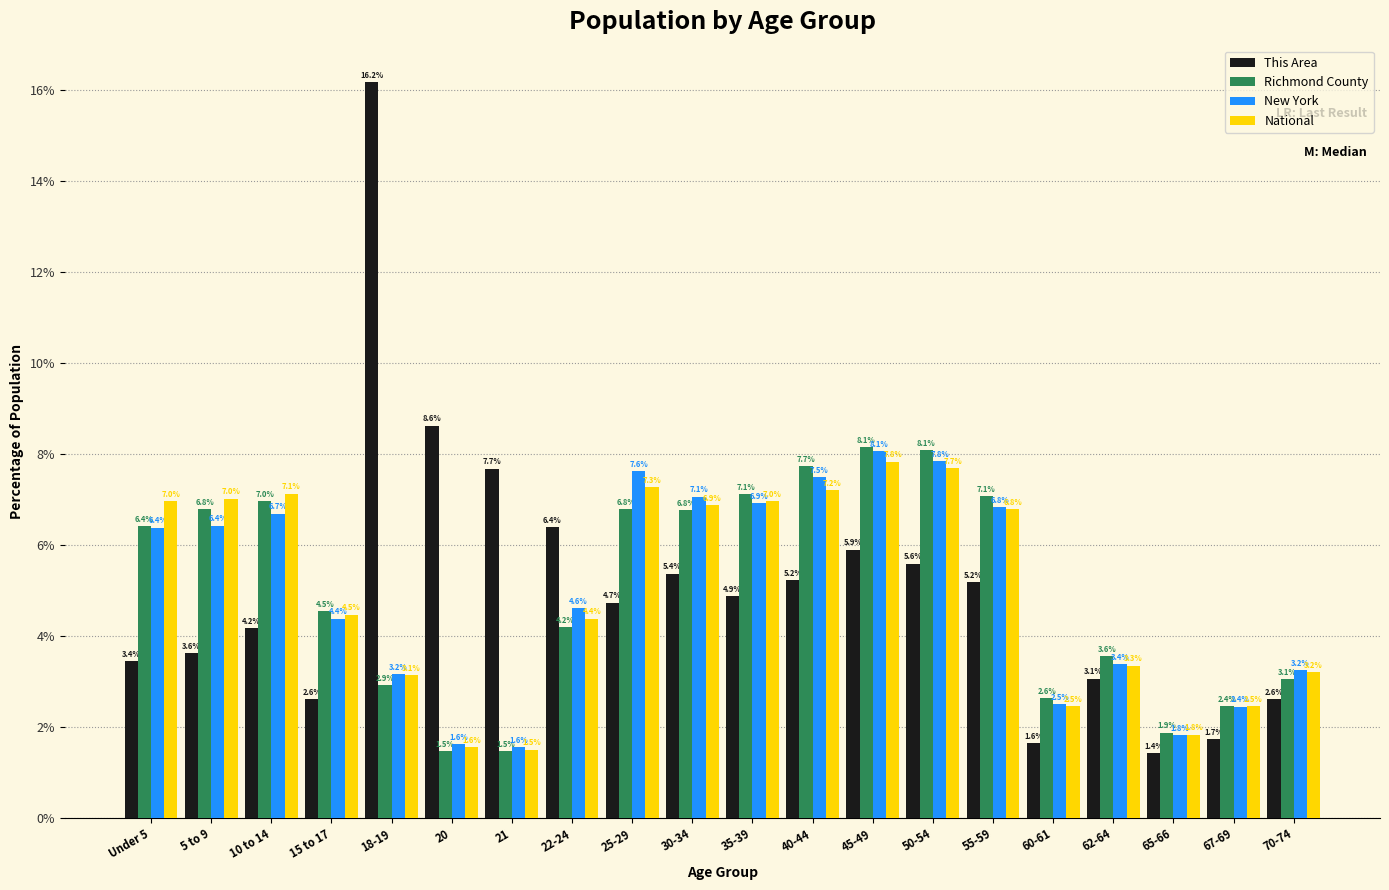

Reading left to right, transcribe all the data shown in this chart.

This Area: 3.4	3.6	4.2	2.6	16.2	8.6	7.7	6.4	4.7	5.4	4.9	5.2	5.9	5.6	5.2	1.6	3.1	1.4	1.7	2.6
Richmond County: 6.4	6.8	7.0	4.5	2.9	1.5	1.5	4.2	6.8	6.8	7.1	7.7	8.1	8.1	7.1	2.6	3.6	1.9	2.4	3.1
New York: 6.4	6.4	6.7	4.4	3.2	1.6	1.6	4.6	7.6	7.1	6.9	7.5	8.1	7.8	6.8	2.5	3.4	1.8	2.4	3.2
National: 7.0	7.0	7.1	4.5	3.1	1.6	1.5	4.4	7.3	6.9	7.0	7.2	7.8	7.7	6.8	2.5	3.3	1.8	2.5	3.2